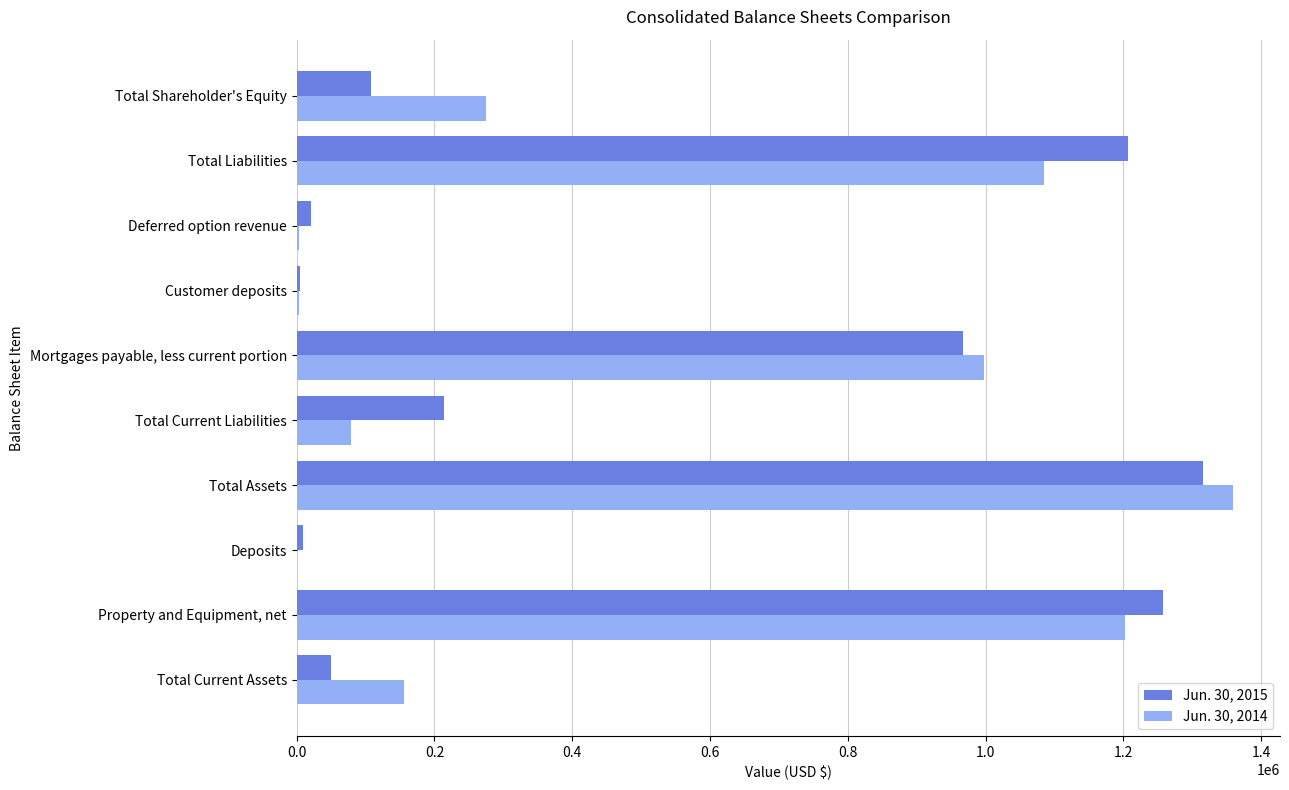

Which category has the highest value in the Jun. 30, 2015 series?

Total Assets